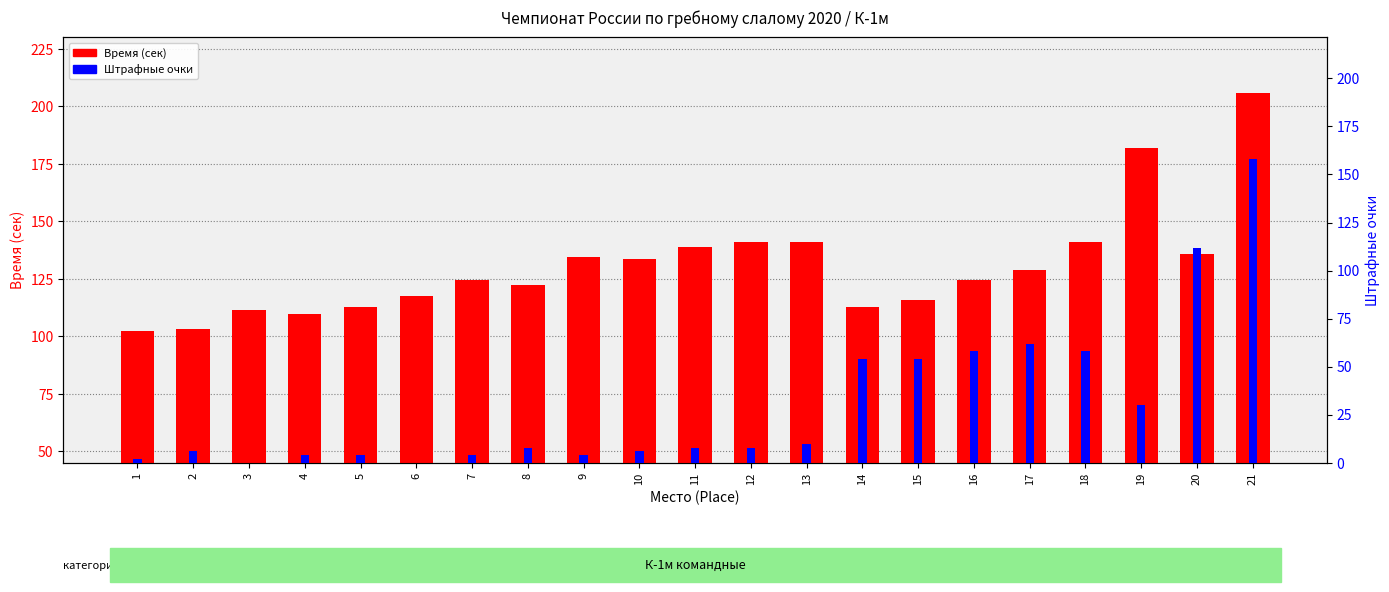

What is the difference between the Штр (очки) values at 1 and 3?

2.0